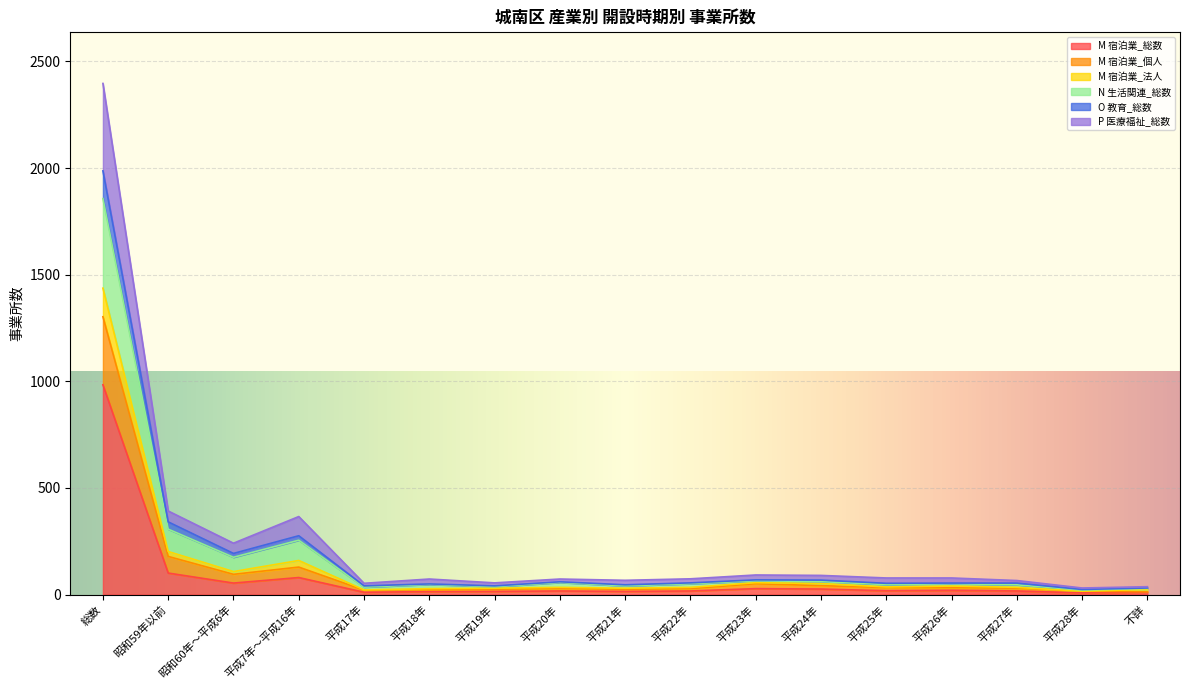

At which category is the sum across all series the highest?

総数